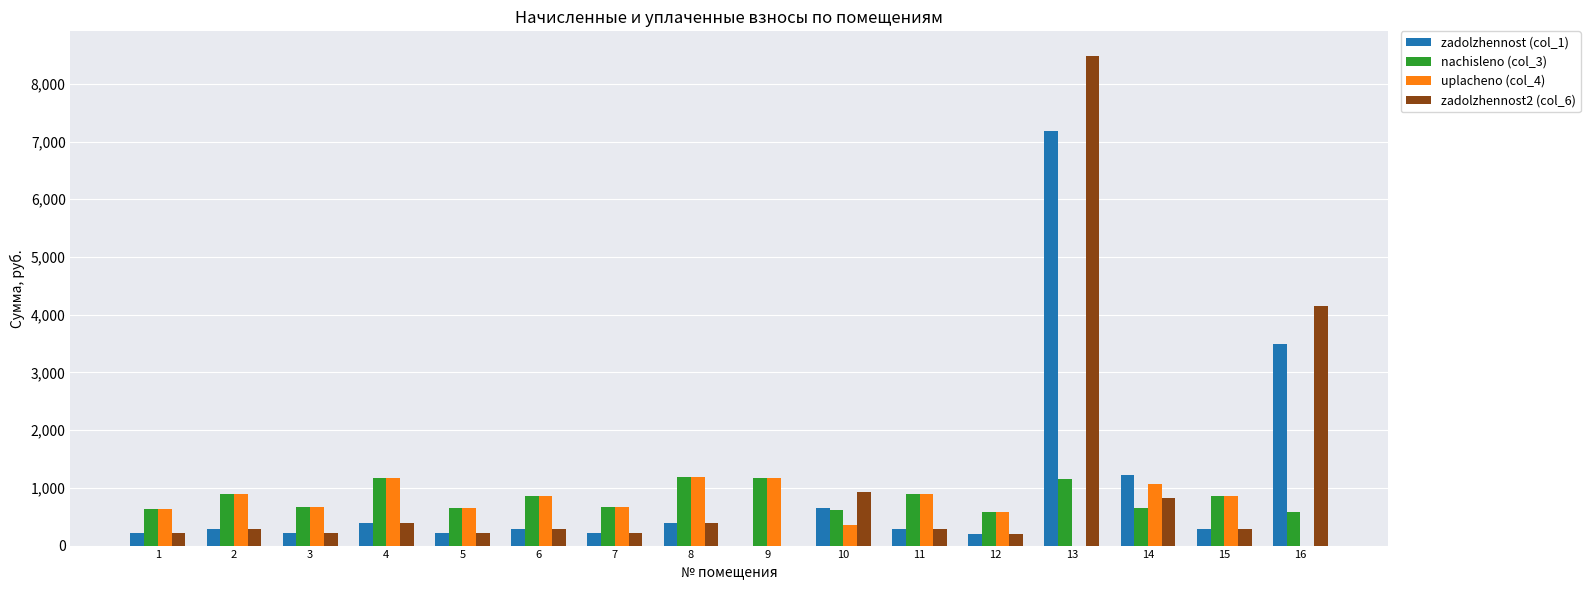

Read the zadolzhennost (col_1) value at 16.

3498.5